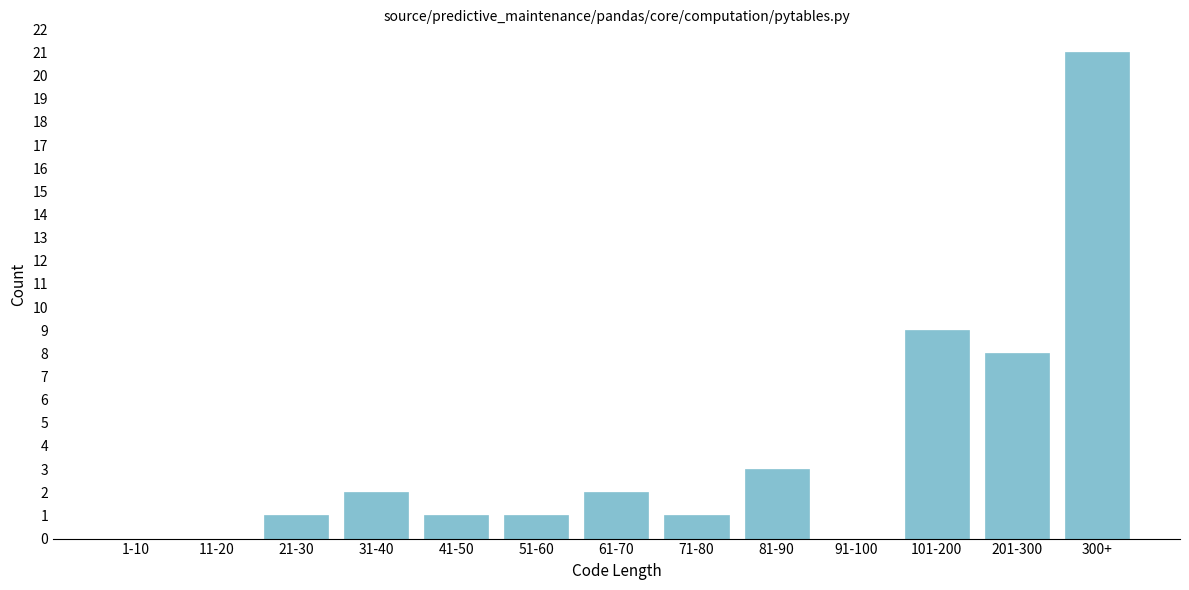

Reading right to left, what are all the values shown in this chart?

300+=21	201-300=8	101-200=9	91-100=0	81-90=3	71-80=1	61-70=2	51-60=1	41-50=1	31-40=2	21-30=1	11-20=0	1-10=0